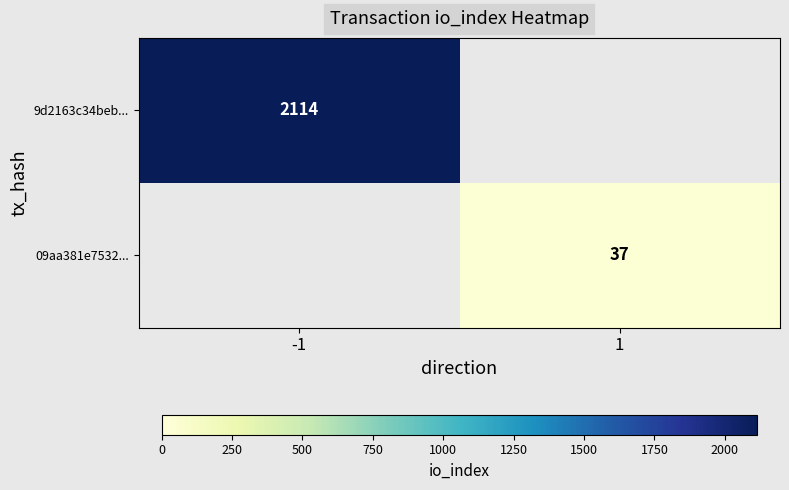

What is the greatest value displayed?

2114.0